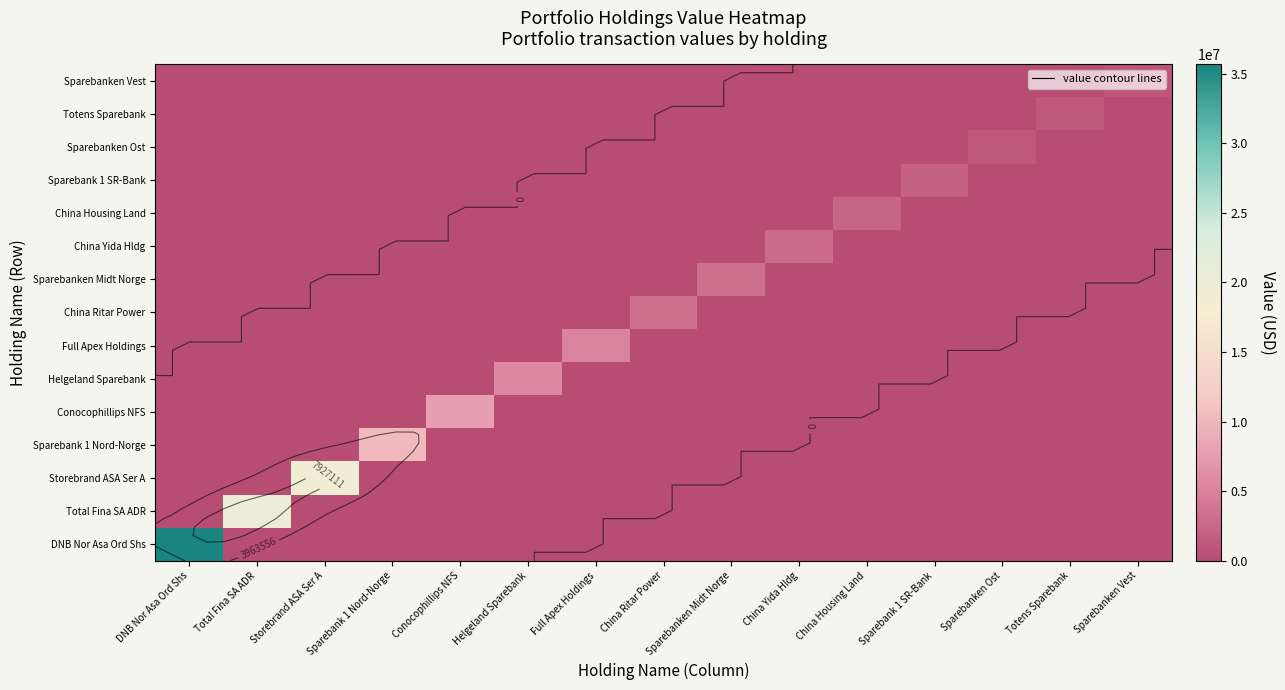

Where is DNB Nor Asa Ord Shs nearest to the value 17836000?

DNB Nor Asa Ord Shs